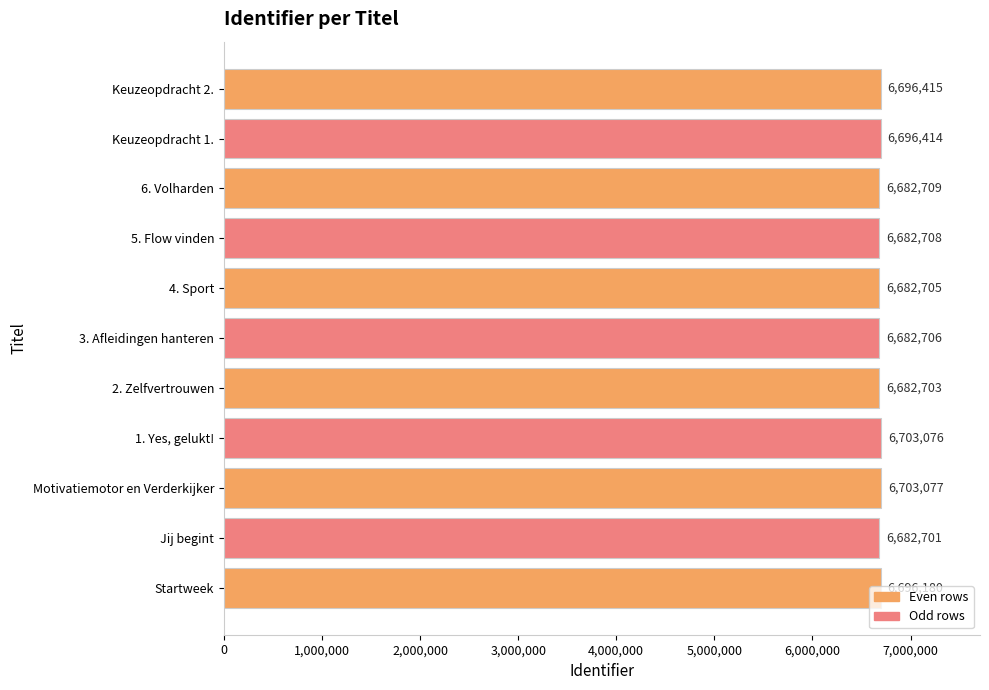

How many data points does each series have?

11